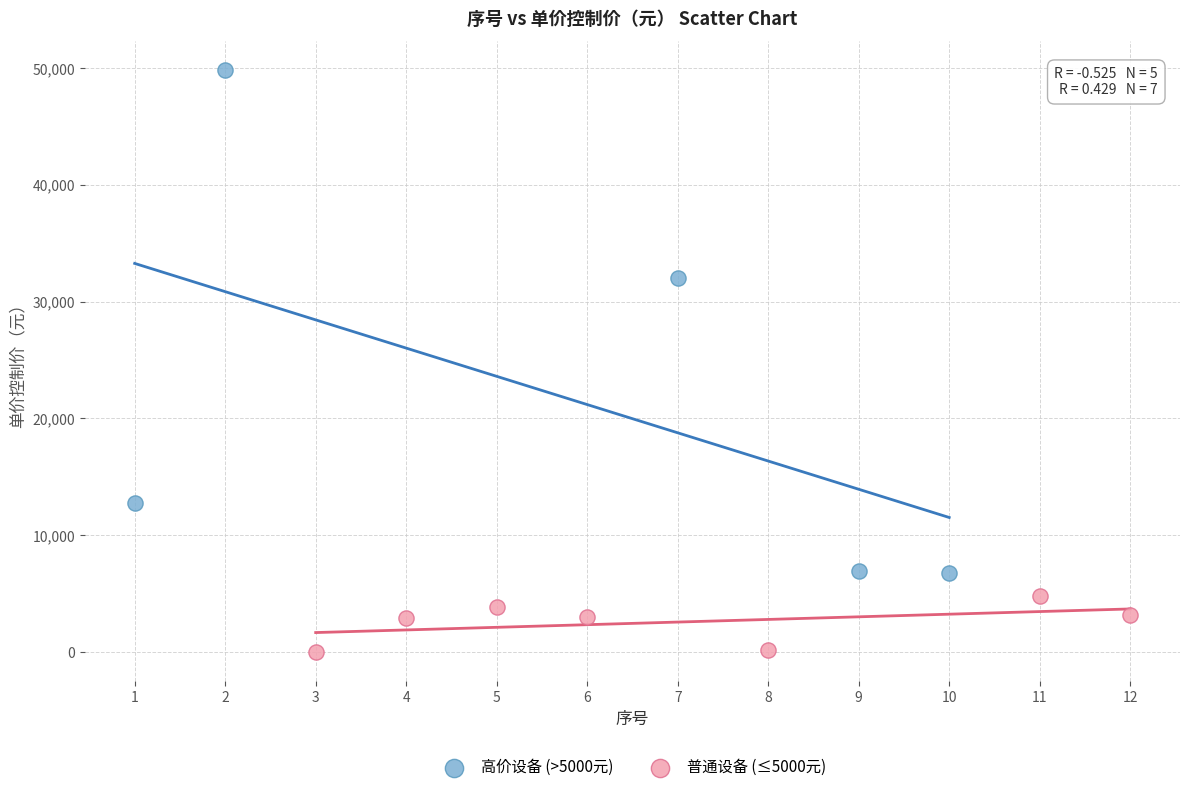

What are all the series names shown in the legend?

高价设备 (>5000元), 普通设备 (≤5000元)